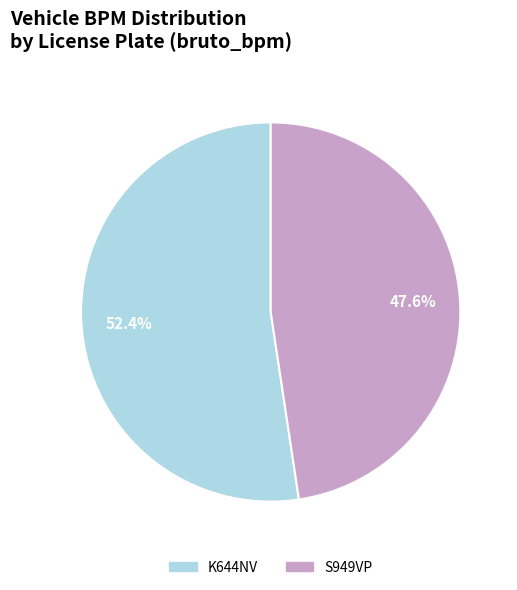

Between K644NV and S949VP, which is larger?

K644NV